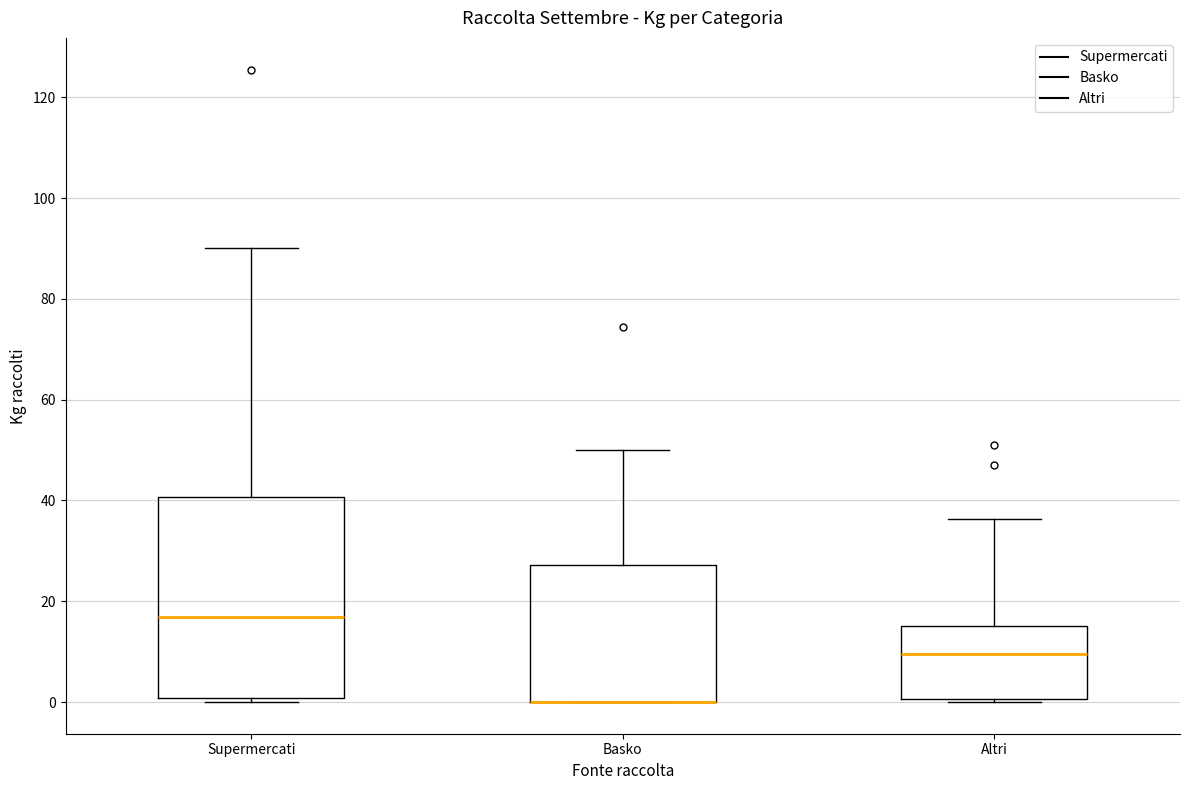

Reading left to right, transcribe this box plot: for each box, give where its median line is, the range the box spans, and where its two whiskers end, as read against the y-axis. The values are not printed on the chart, so give them approximately, as read against the axis.

Supermercati: median 16, box 0 to 40, whiskers 0 (just below the box's lower edge) to 90
Basko: median 0 (drawn on the box's lower edge), box 0 to 28, whiskers 0 to 50
Altri: median 10, box 0 to 16, whiskers 0 (just below the box's lower edge) to 36